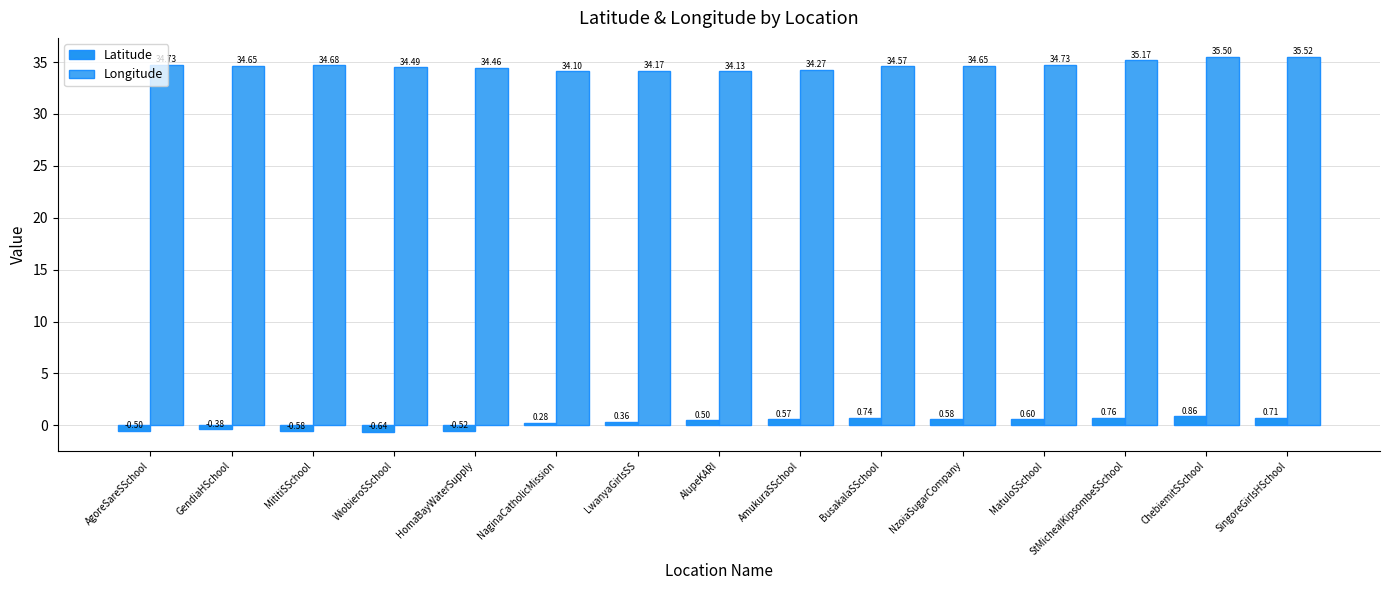

Which has a higher value, LwanyaGirlsSS or HomaBayWaterSupply?

LwanyaGirlsSS